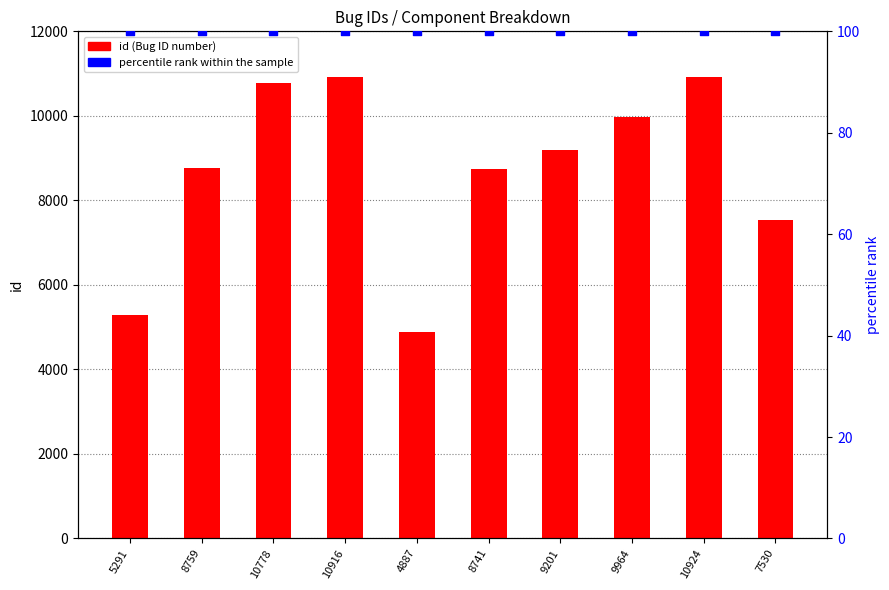

What are all the series names shown in the legend?

id, percentile rank within the sample